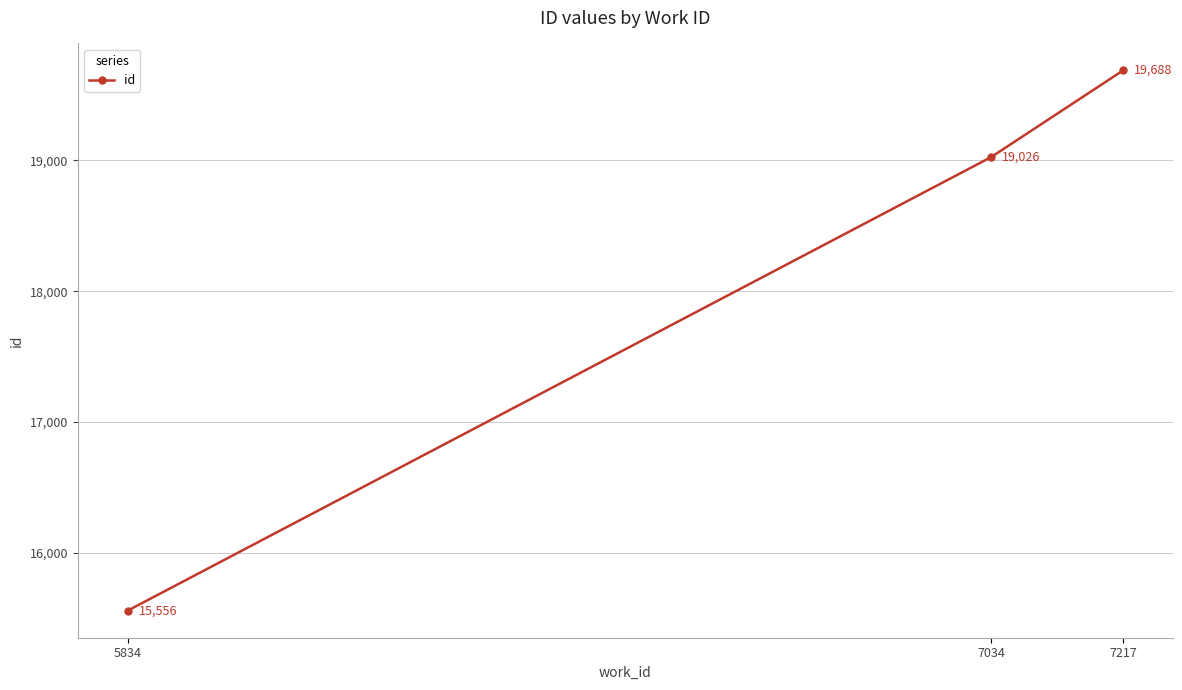

Reading right to left, list all the values displayed in this chart.

7217=19688	7034=19026	5834=15556